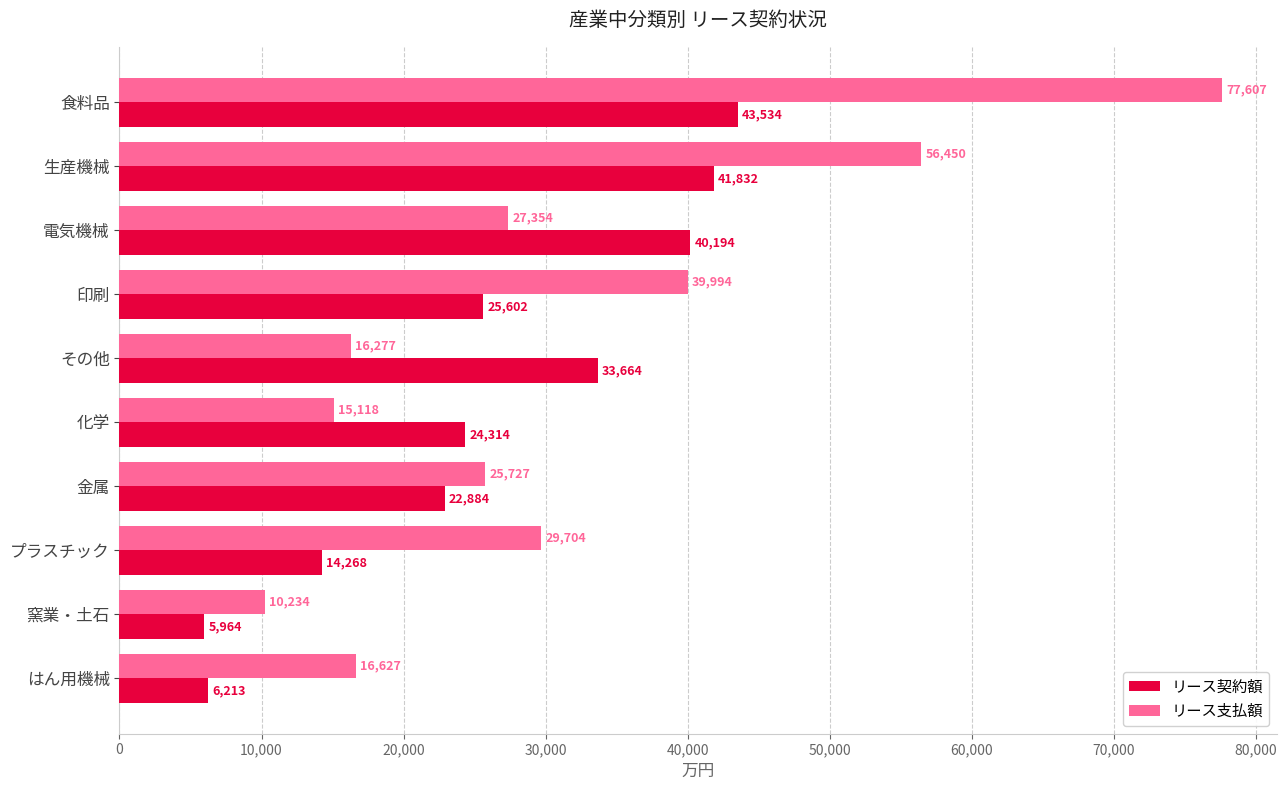

What is the total value across all series at 電気機械?

67548